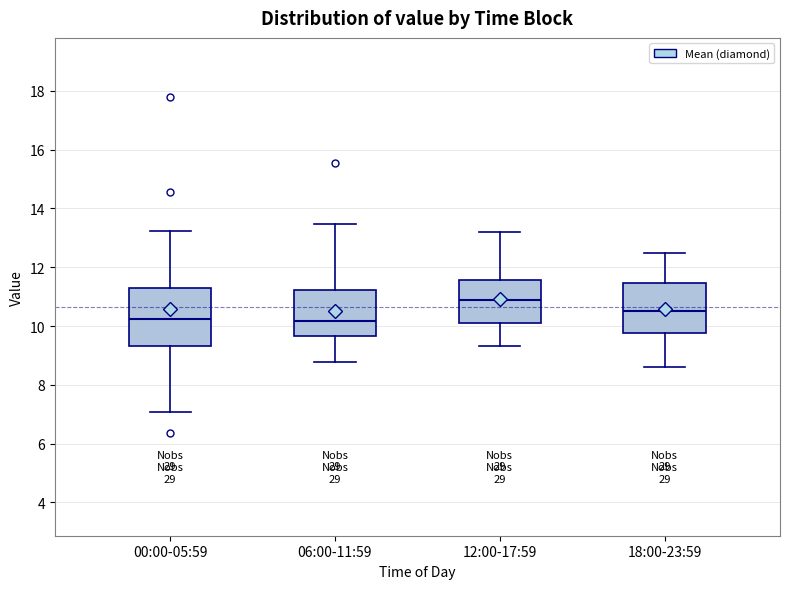

Reading left to right, read every box against the y-axis: the position of its median line, the range the box covers, and the ends of its whiskers. The values are not printed on the chart, so give them approximately, as read against the axis.

00:00-05:59: median 10.2, box 9.4 to 11.4, whiskers 7.0 to 13.2
06:00-11:59: median 10.2, box 9.6 to 11.2, whiskers 8.8 to 13.4
12:00-17:59: median 10.8, box 10.2 to 11.6, whiskers 9.4 to 13.2
18:00-23:59: median 10.6, box 9.8 to 11.4, whiskers 8.6 to 12.4